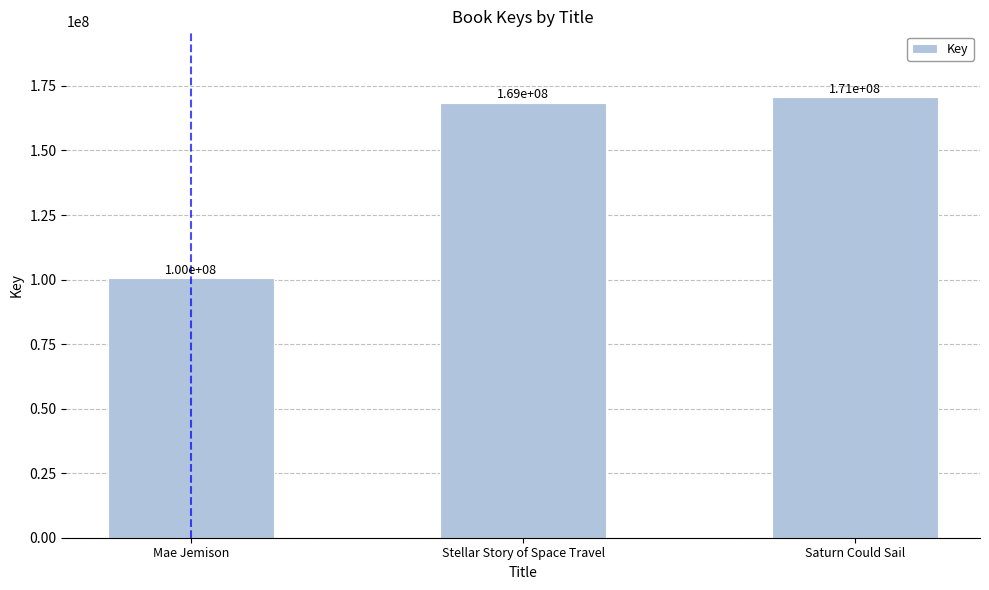

What is the difference between the maximum and minimum values?

70079497